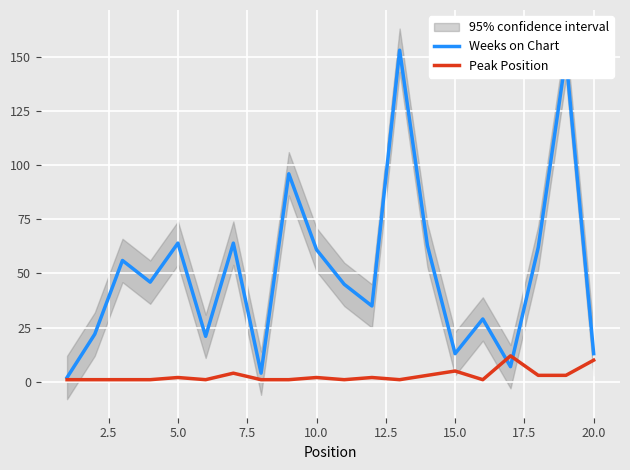

Rank the series by their average value, from lowest to highest.

Peak Position, Weeks on Chart